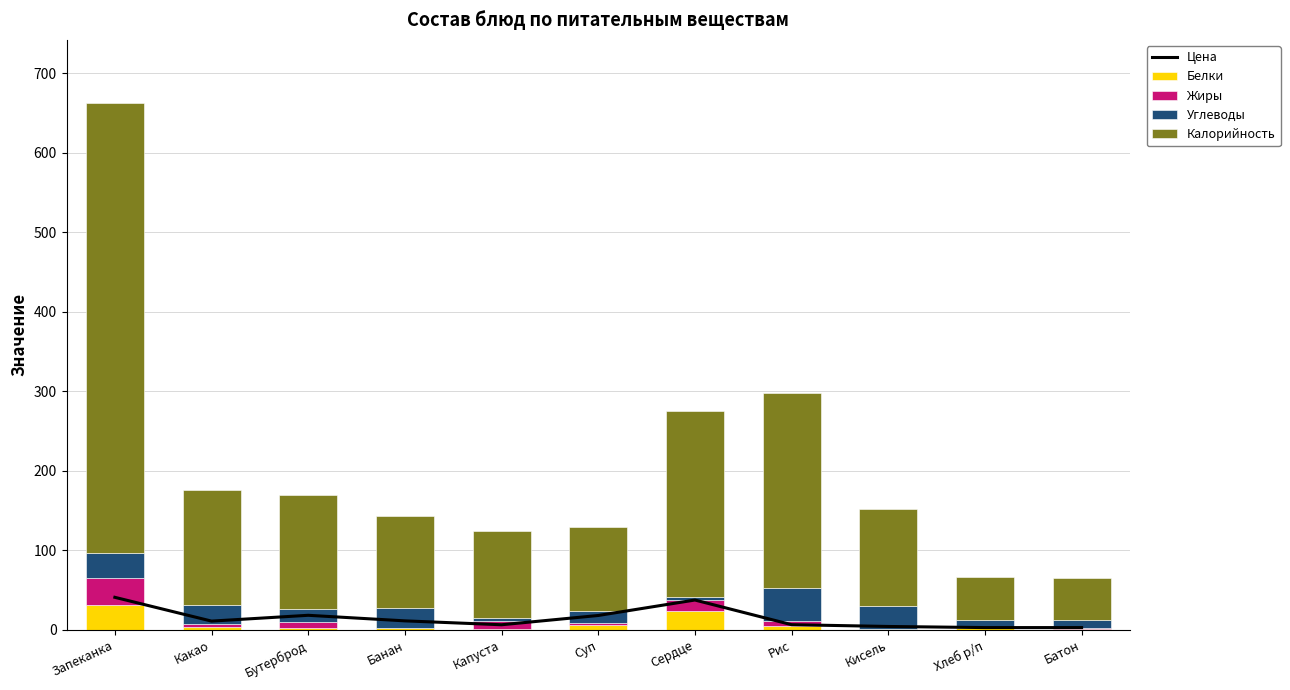

Reading left to right, transcribe all the data shown in this chart.

Цена: 41.0	11.1	18.4	11.4	6.5	18.2	37.6	6.6	4.3	3.0	3.0
Белки: 31.9	3.6	2.4	1.8	1.0	6.5	24.3	4.4	1.4	2.0	1.5
Жиры: 33.5	3.3	7.1	0.6	10.2	2.5	13.4	7.3	0.0	0.4	0.6
Углеводы: 31.8	25.0	17.3	25.2	3.5	14.4	4.1	40.6	29.0	10.2	10.3
Калорийность: 565.2	144.0	143.0	115.2	109.6	105.8	234.0	245.5	122.0	54.3	52.4